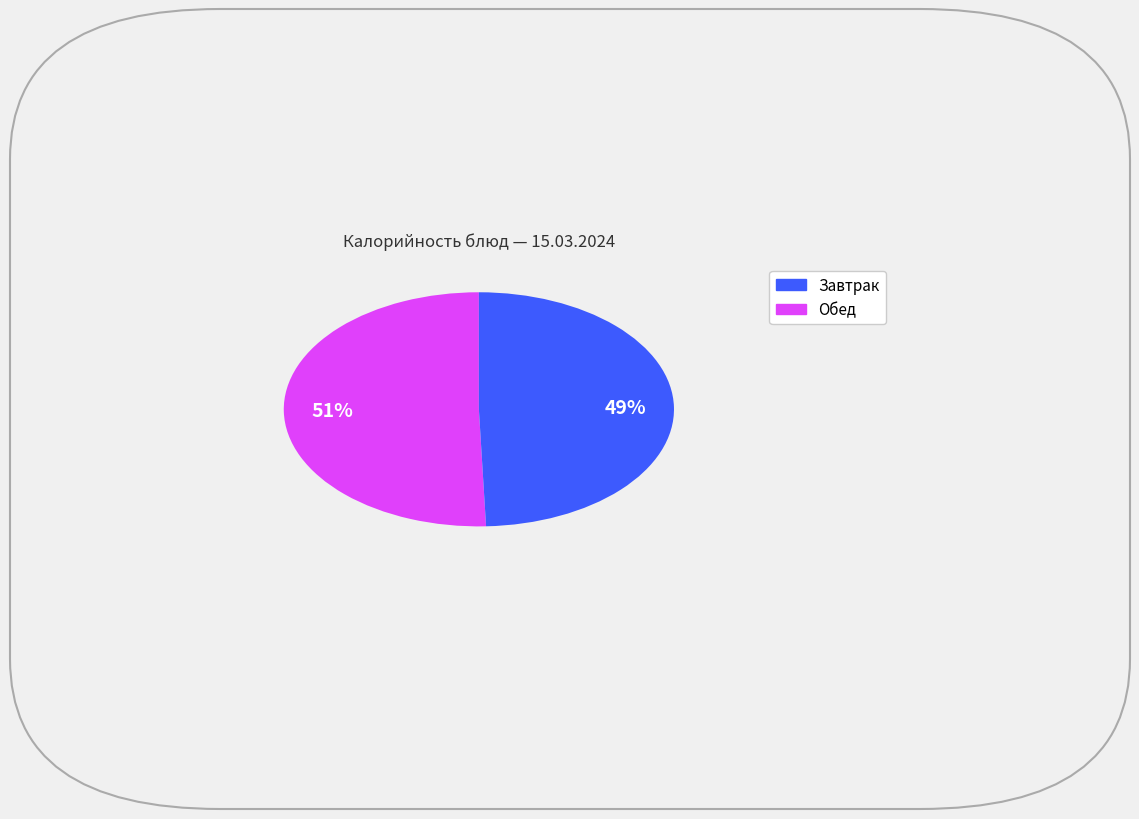

To the nearest percent, what is the average slice percentage?

50%